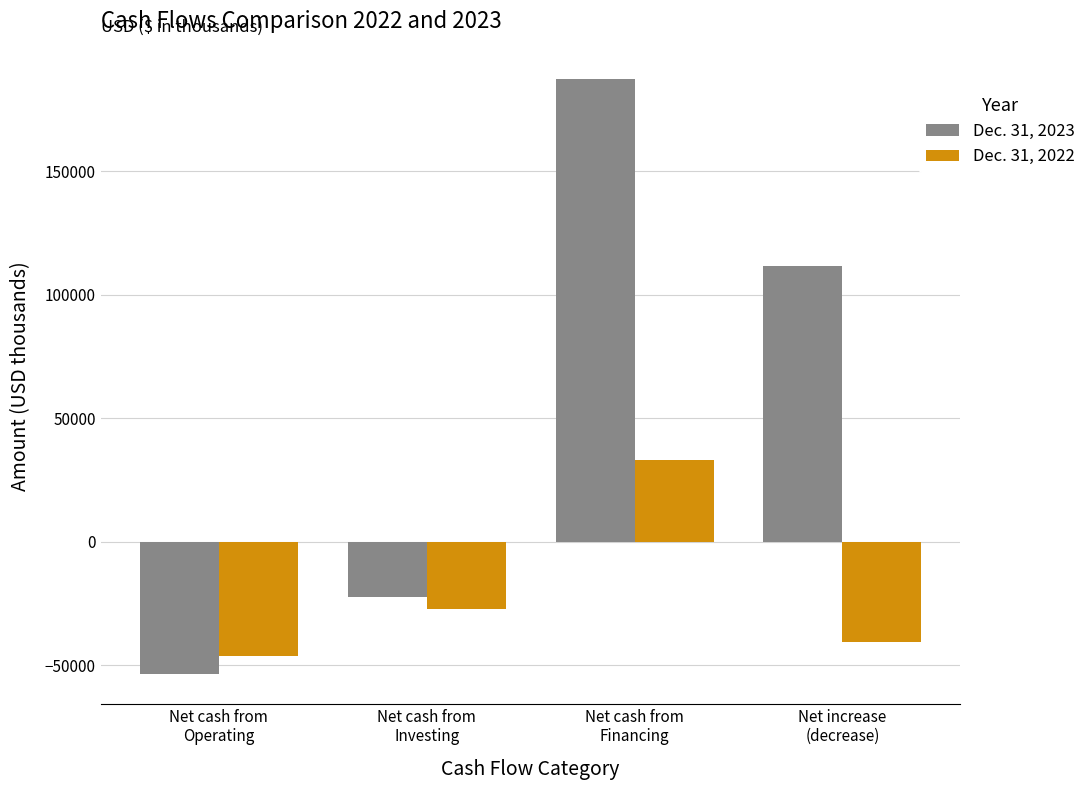

The value of Dec. 31, 2023 at Net increase
(decrease) is 111631. True or false?

True